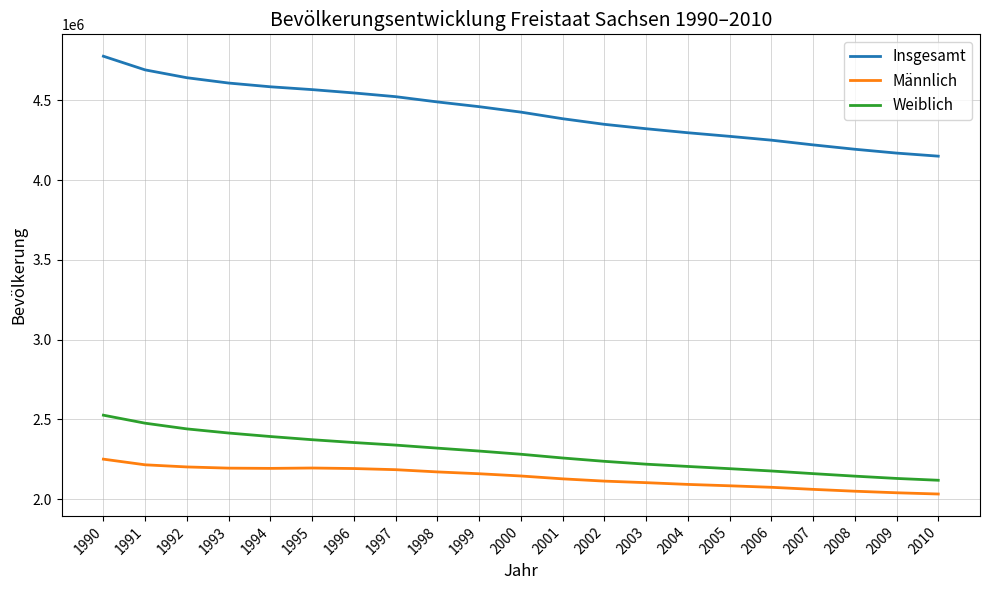

The value of Weiblich at 2009 is 3116119. True or false?

False